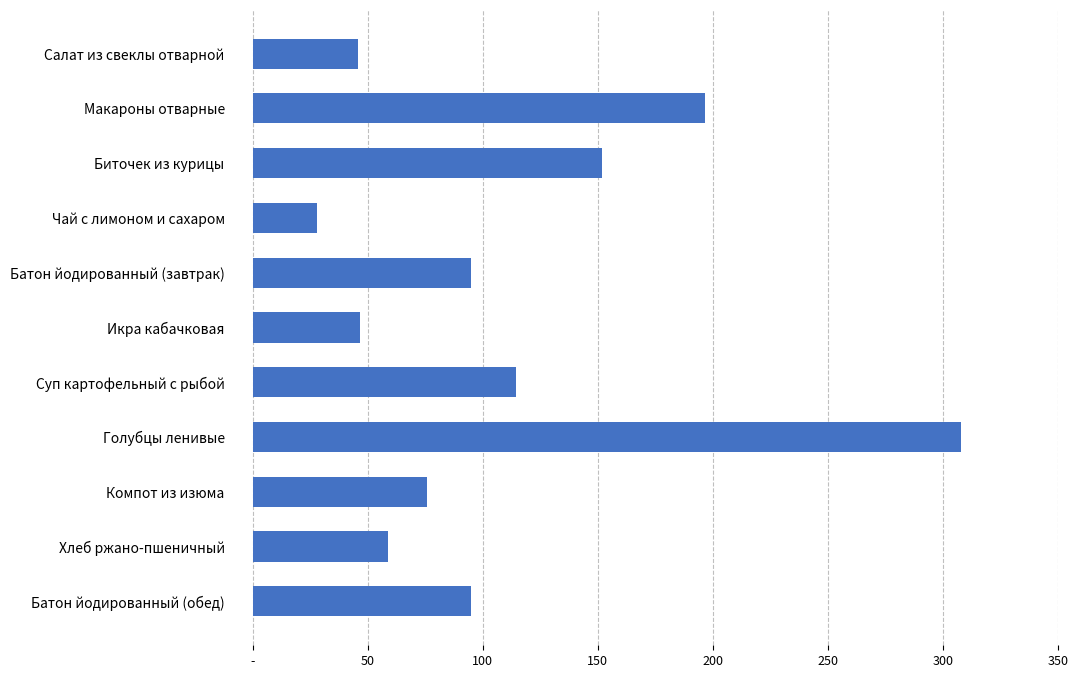

Are the bars horizontal?

Yes